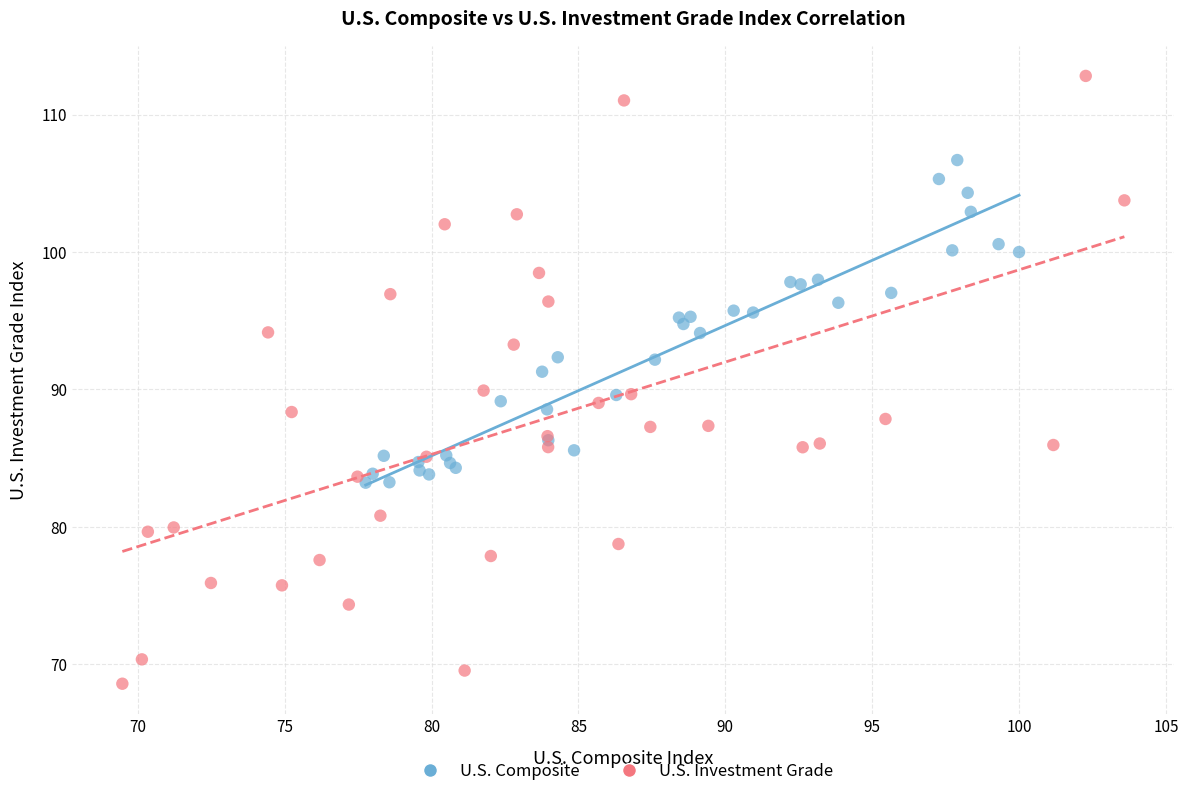

Which series has the widest spread of Y values?

U.S. Investment Grade